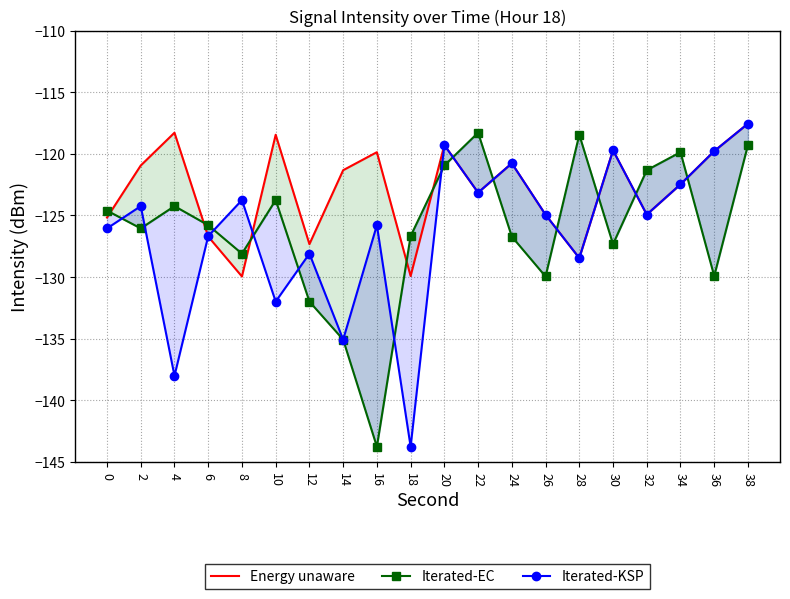

Which category has the lowest value in the Energy unaware series?

8